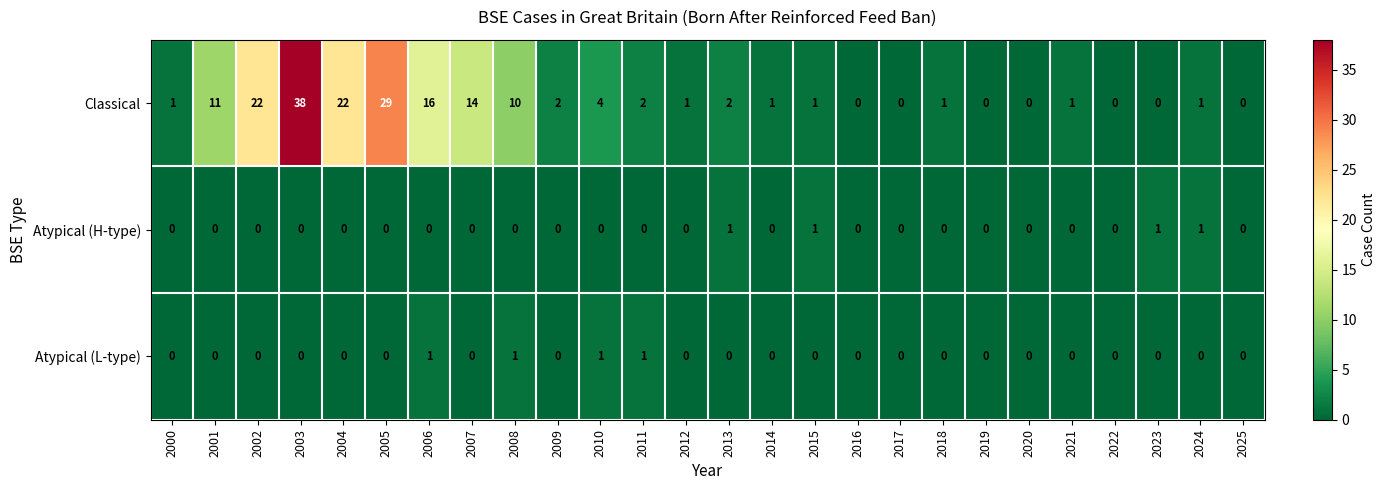

How many Atypical (H-type) values are between 0 and 1?

26